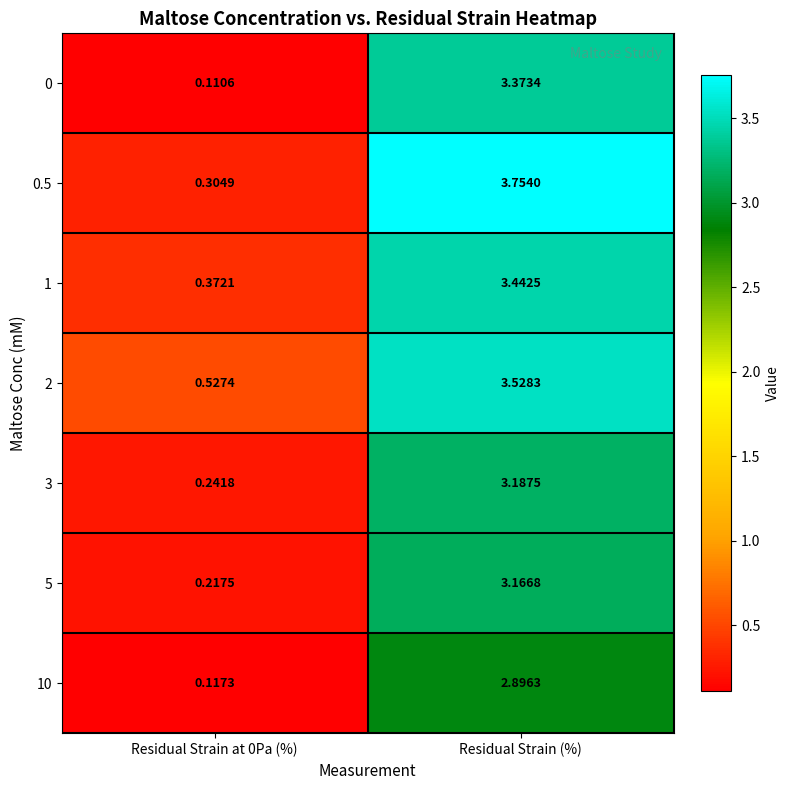

At which label does 2 first exceed 3?

Residual Strain (%)